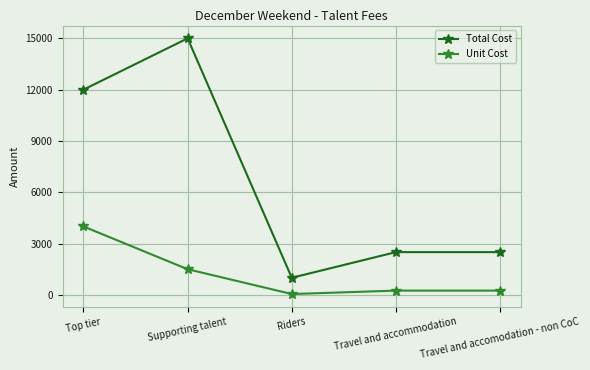

Count the Total Cost values in the range 2500 to 12000.

3